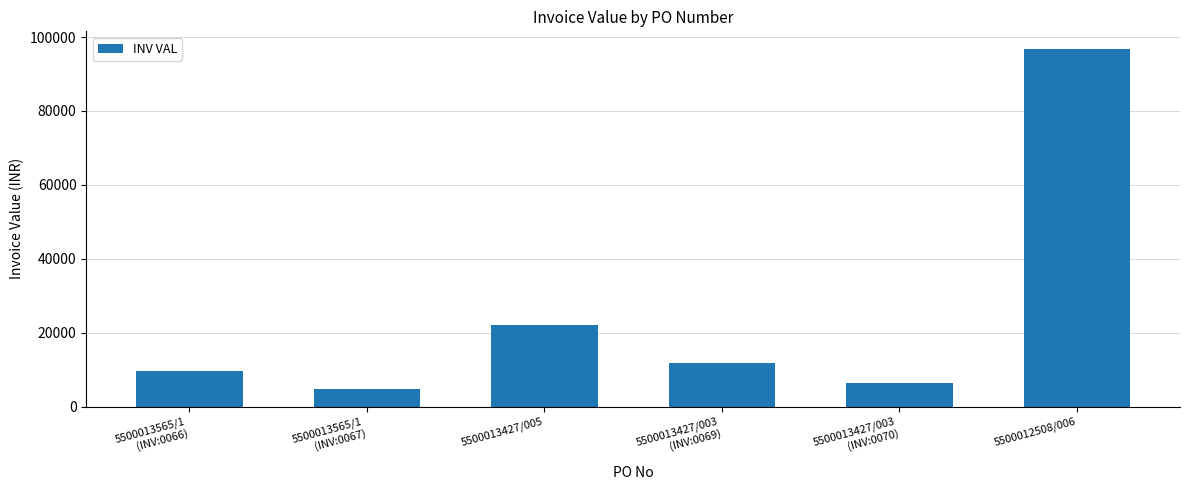

What is the ratio of the value at 5500013565/1
(INV:0067) to the value at 5500013427/003
(INV:0070)?

0.8